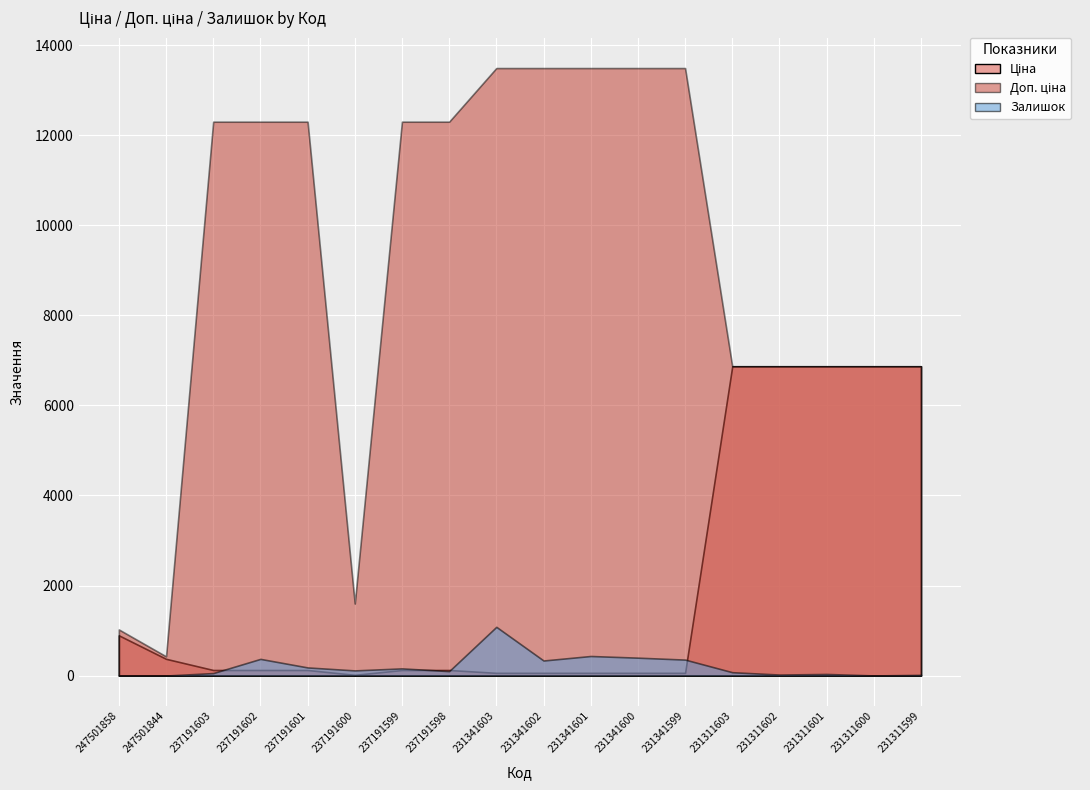

Between 237191603 and 237191600, which series saw the biggest shift?

Доп. ціна